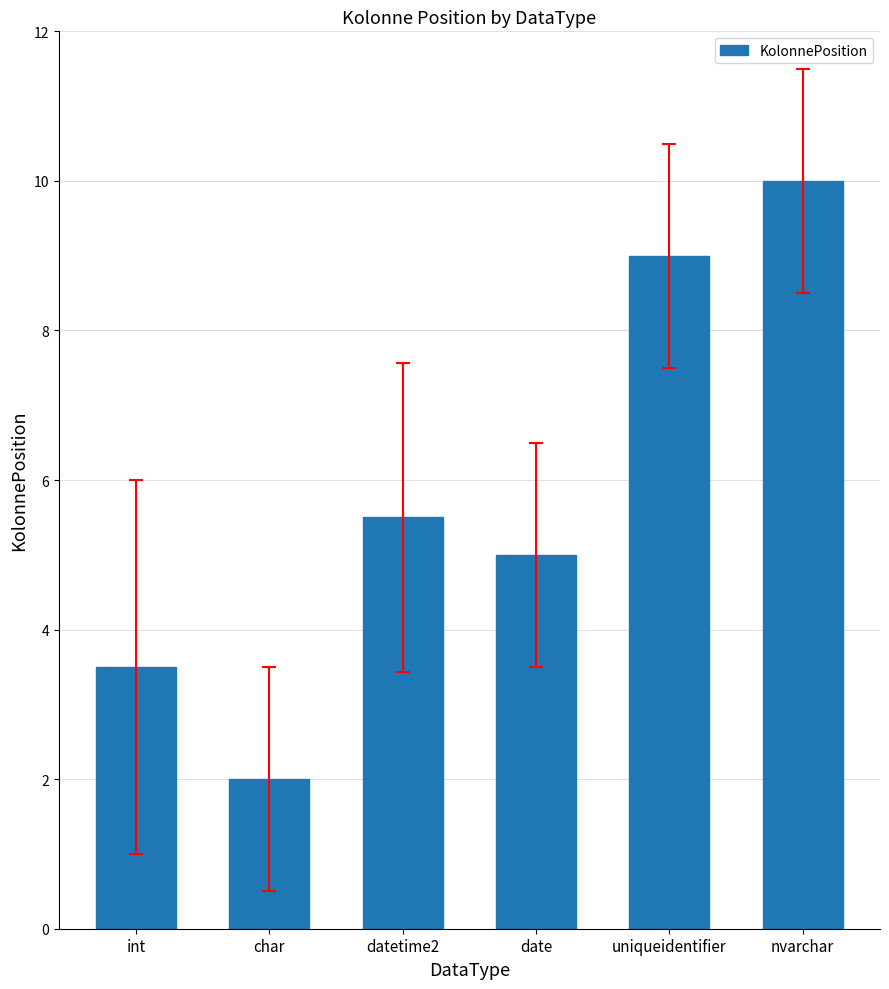

What position from the right is nvarchar?

1